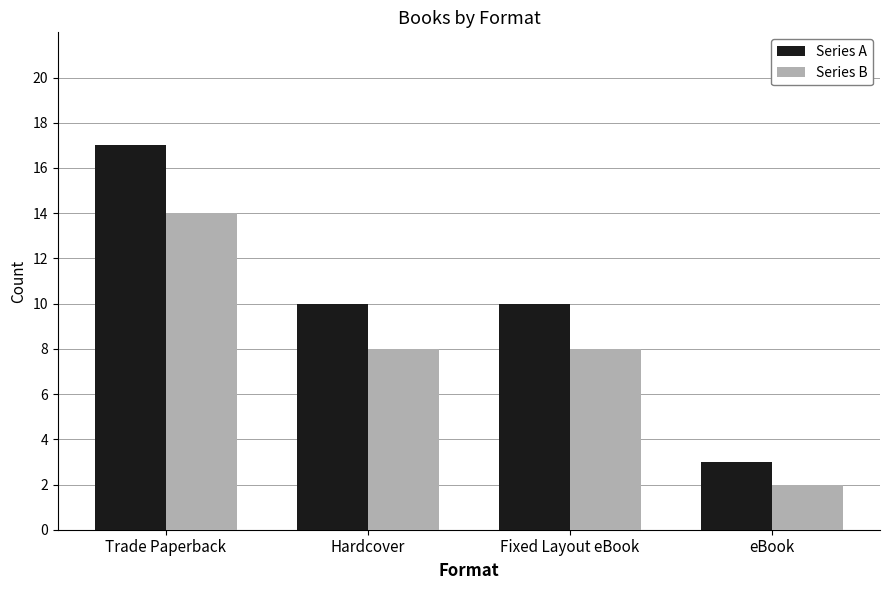

The value of Series B at eBook is 3. True or false?

False